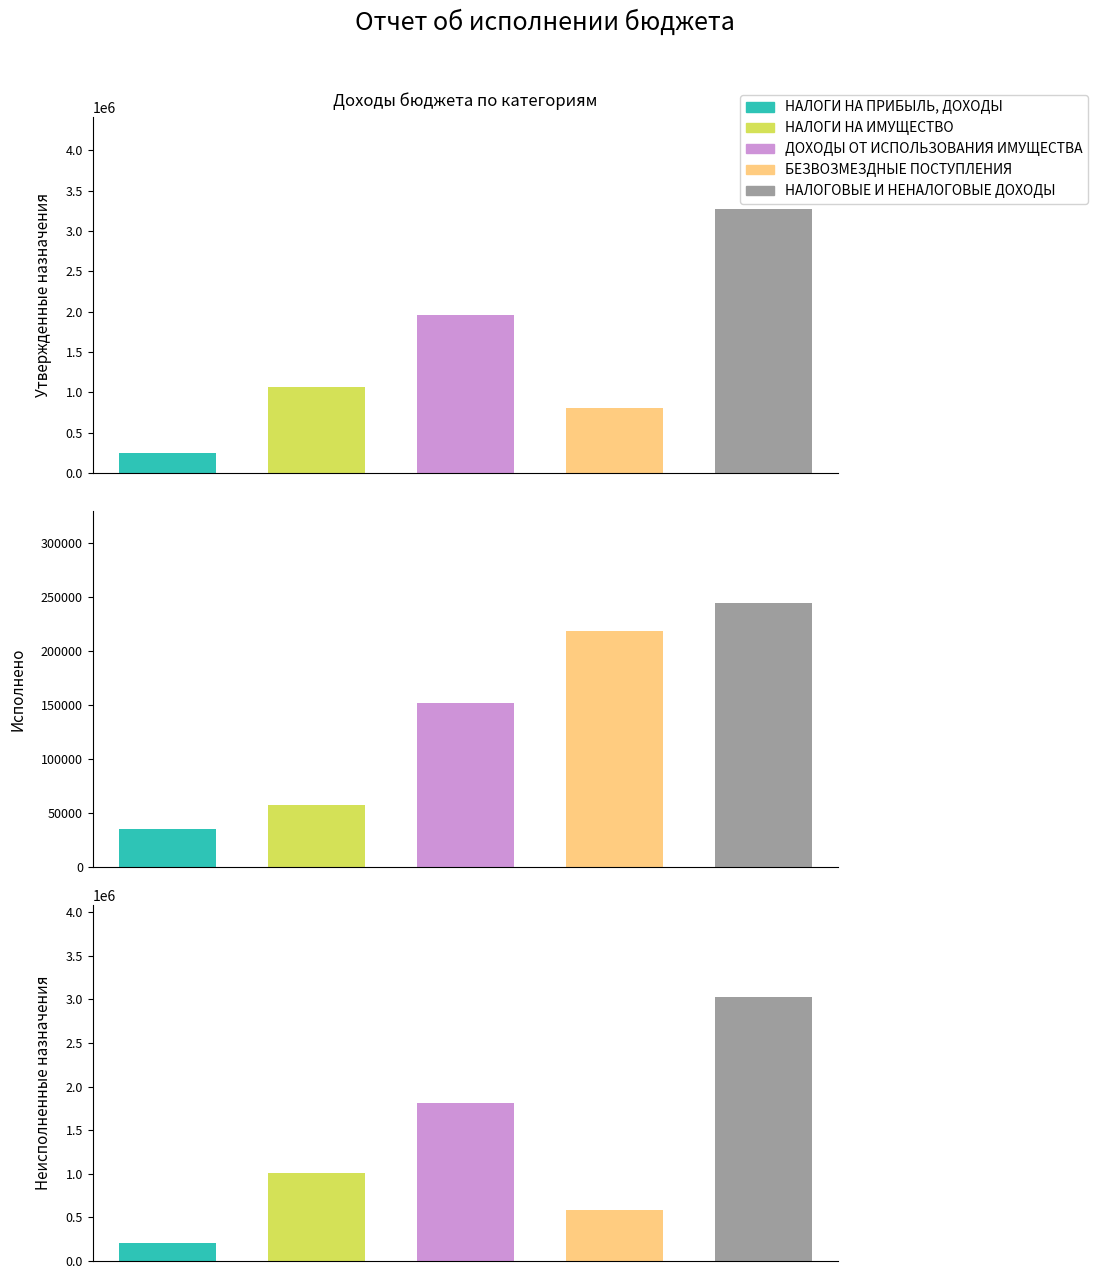

What is the value of the НАЛОГИ НА ПРИБЫЛЬ, ДОХОДЫ bar at the 1st from the left?

242324.0